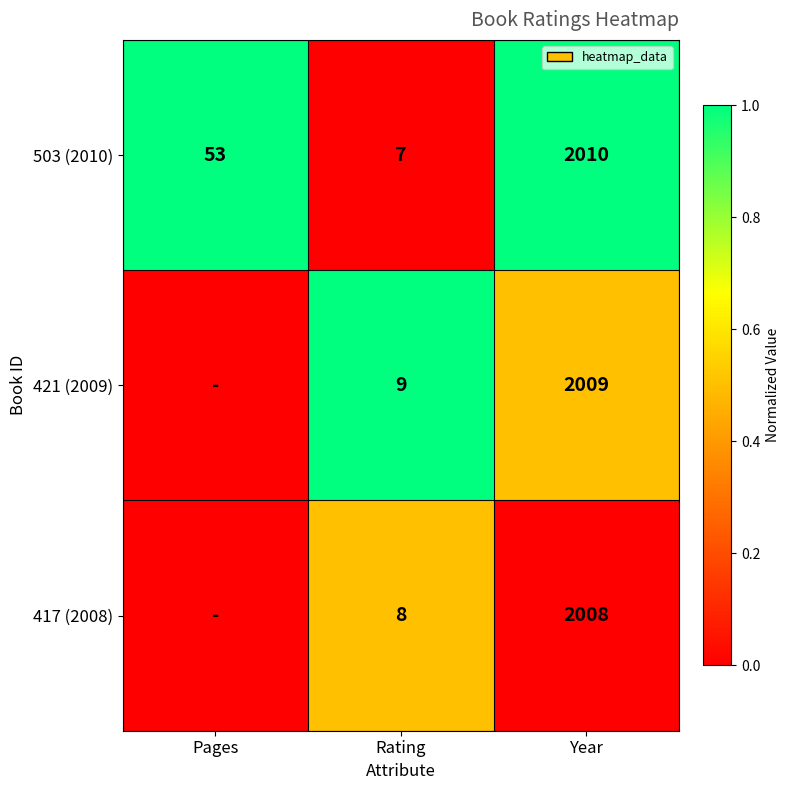

How many distinct data groups are displayed?

3